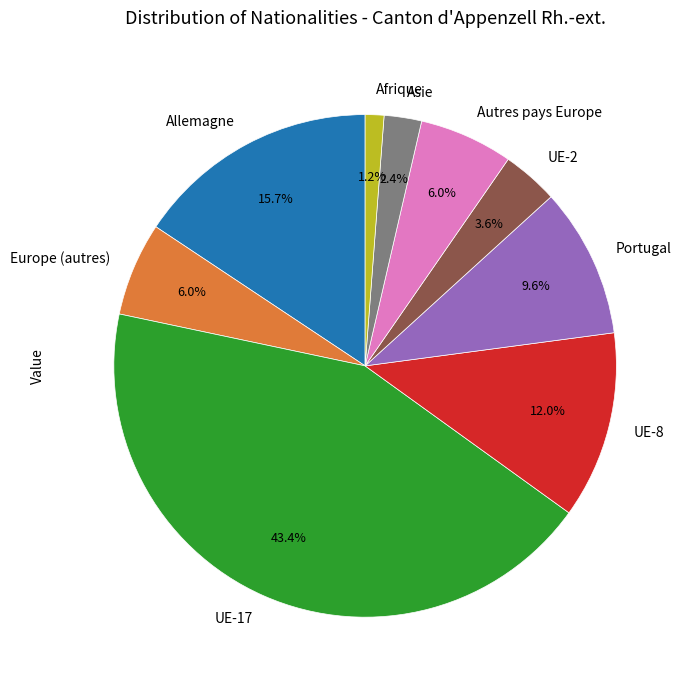

Which has a higher value, Allemagne or UE-2?

Allemagne